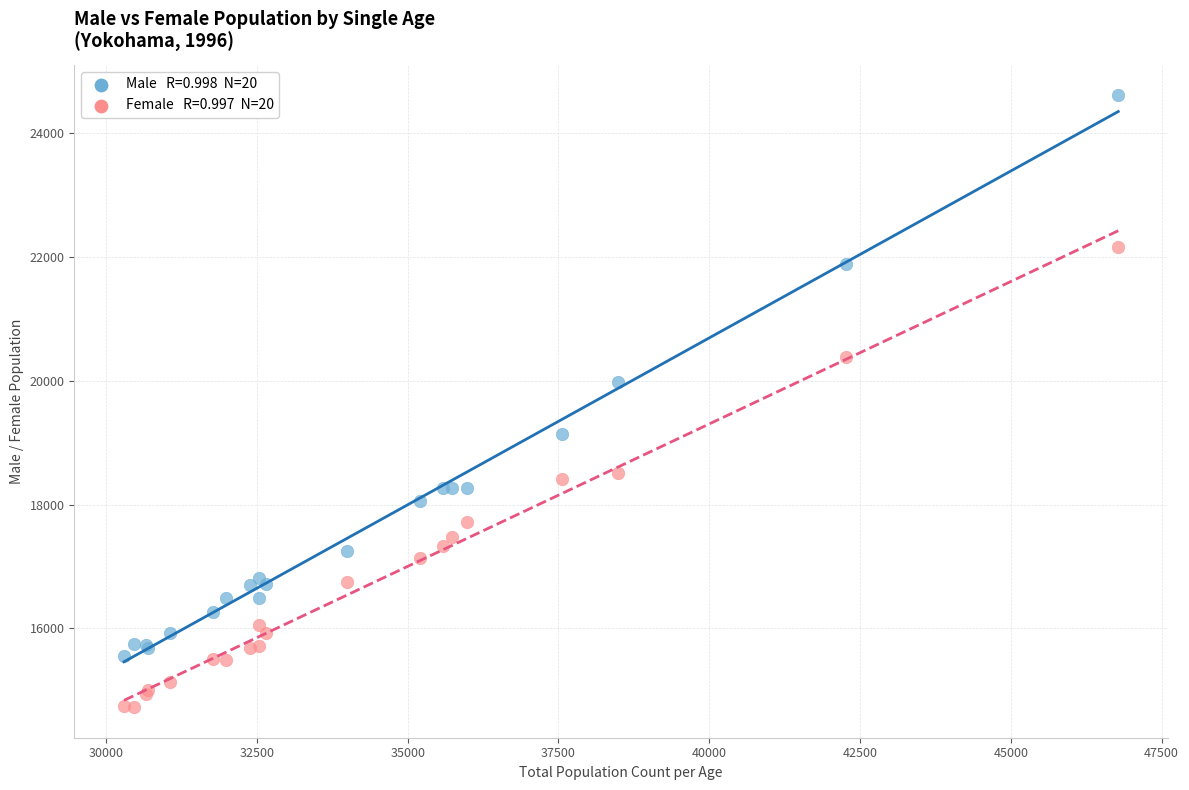

Across all series, what Y value is closest to 19671?

19990